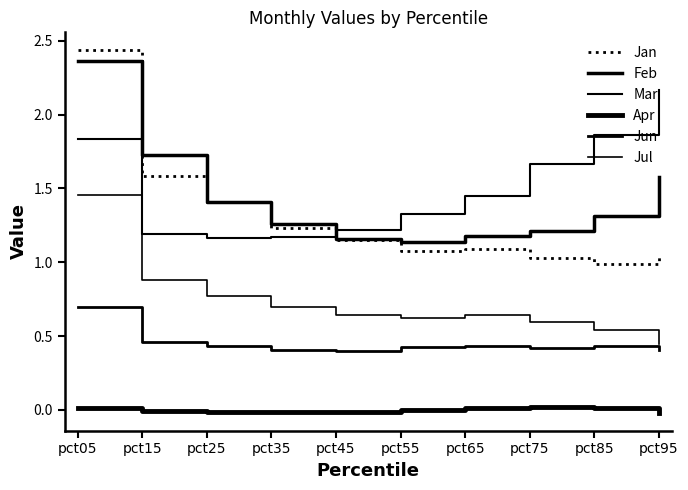

What is the sum of all Jun values?

4.5